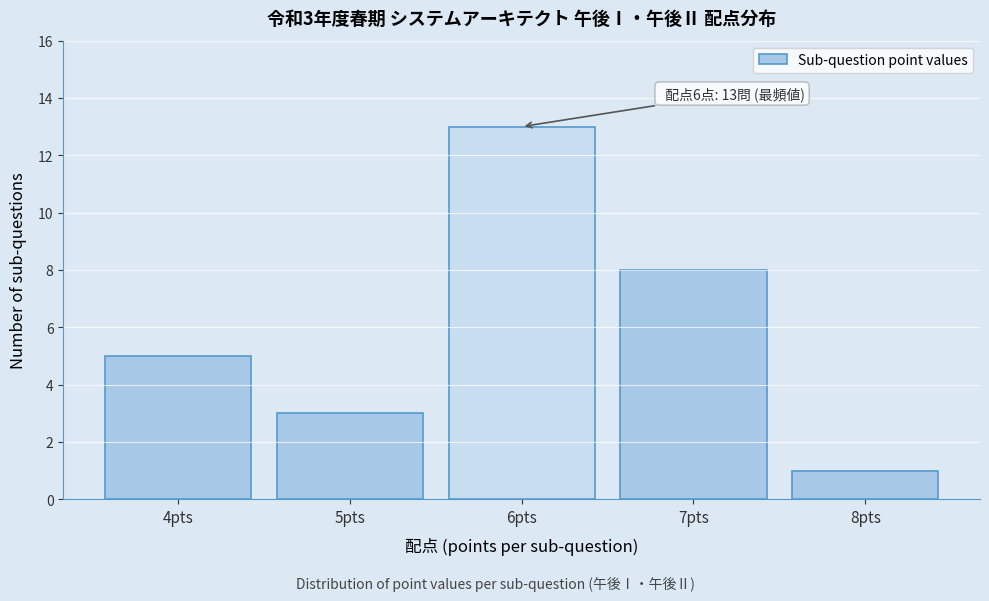

Reading left to right, list all the values displayed in this chart.

5	3	13	8	1